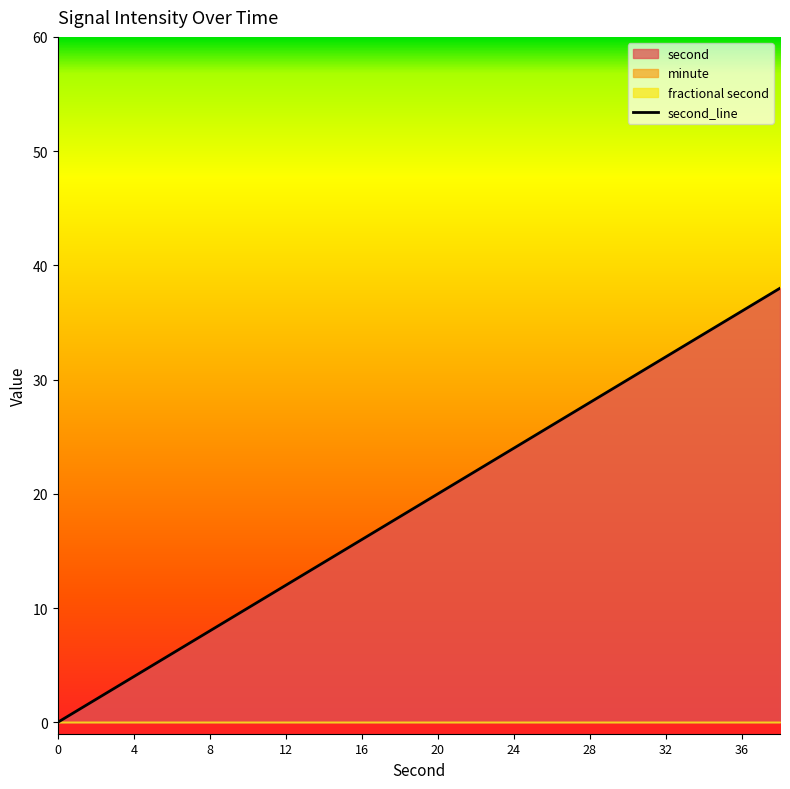

How many values in second are above zero?

19